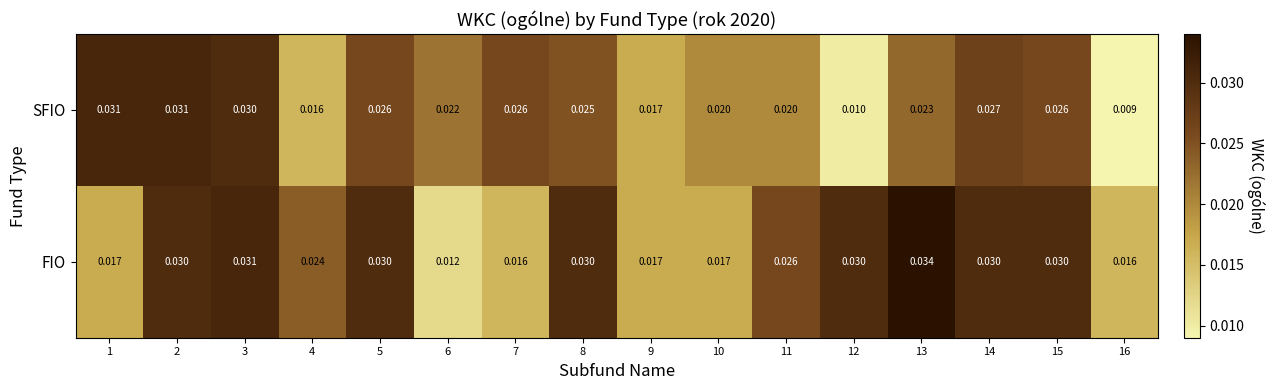

How many series are shown in this chart?

2